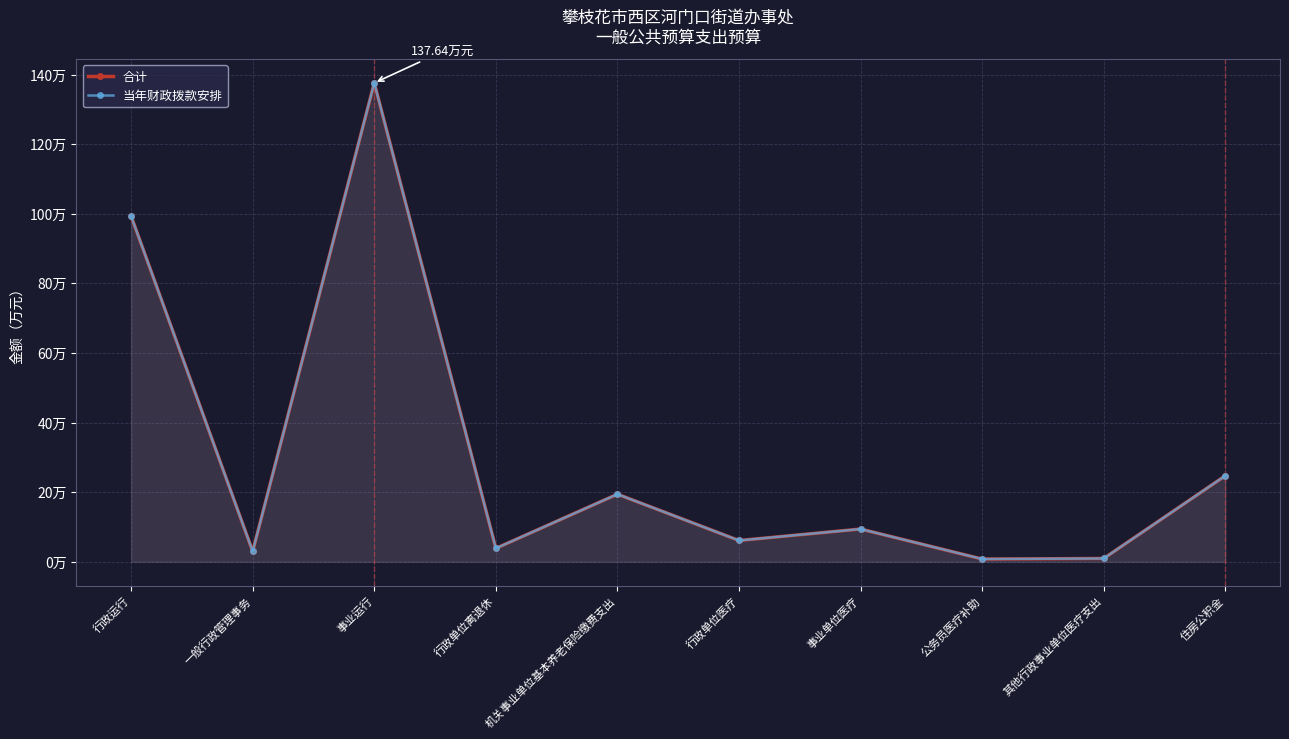

At which category does 当年财政拨款安排 reach its first local valley?

一般行政管理事务